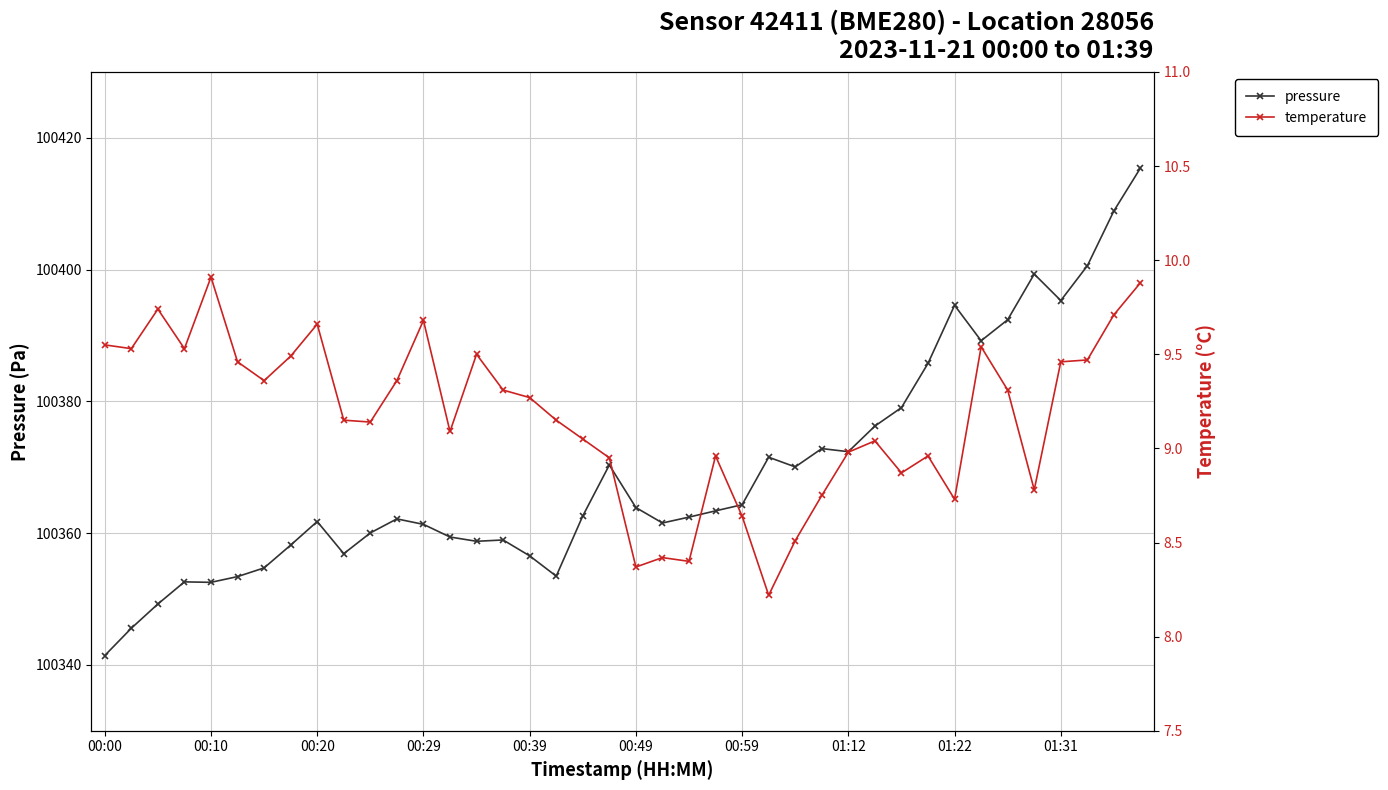

Which series has the largest total across all categories?

pressure